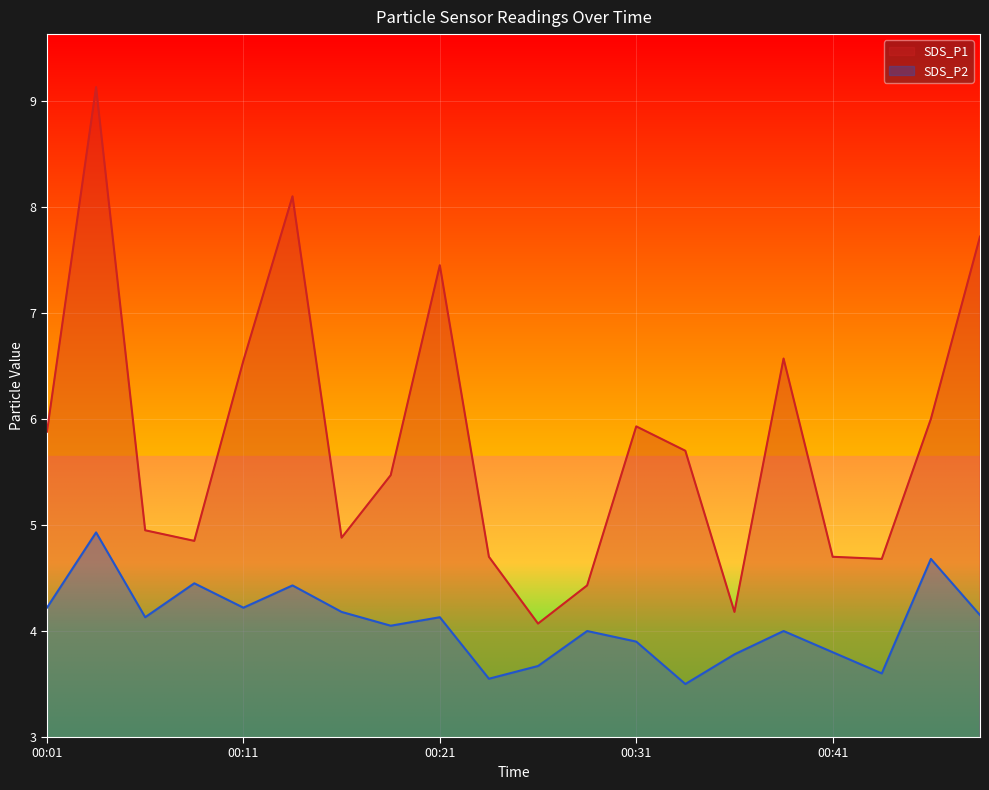

True or false: SDS_P1 and SDS_P2 cross at least once.

False